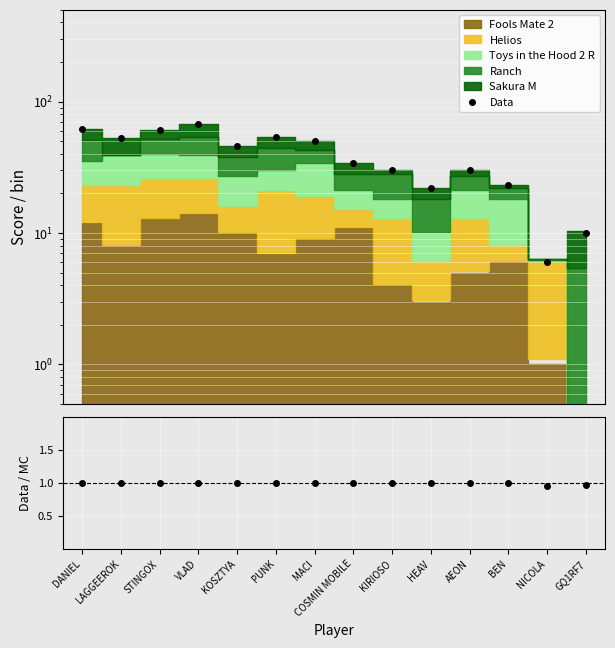

Reading left to right, transcribe all the data shown in this chart.

Data: DANIEL=62.0	LAGGEEROK=53.0	STINGOX=61.0	VLAD=67.0	KOSZTYA=46.0	PUNK=54.0	MACI=50.0	COSMIN MOBILE=34.0	KIRIOSO=30.0	HEAV=22.0	AEON=30.0	BEN=23.0	NICOLA=6.0	GQ1RF7=10.0
Data/MC: DANIEL=1.0	LAGGEEROK=1.0	STINGOX=1.0	VLAD=1.0	KOSZTYA=1.0	PUNK=1.0	MACI=1.0	COSMIN MOBILE=1.0	KIRIOSO=1.0	HEAV=1.0	AEON=1.0	BEN=1.0	NICOLA=1.0	GQ1RF7=1.0